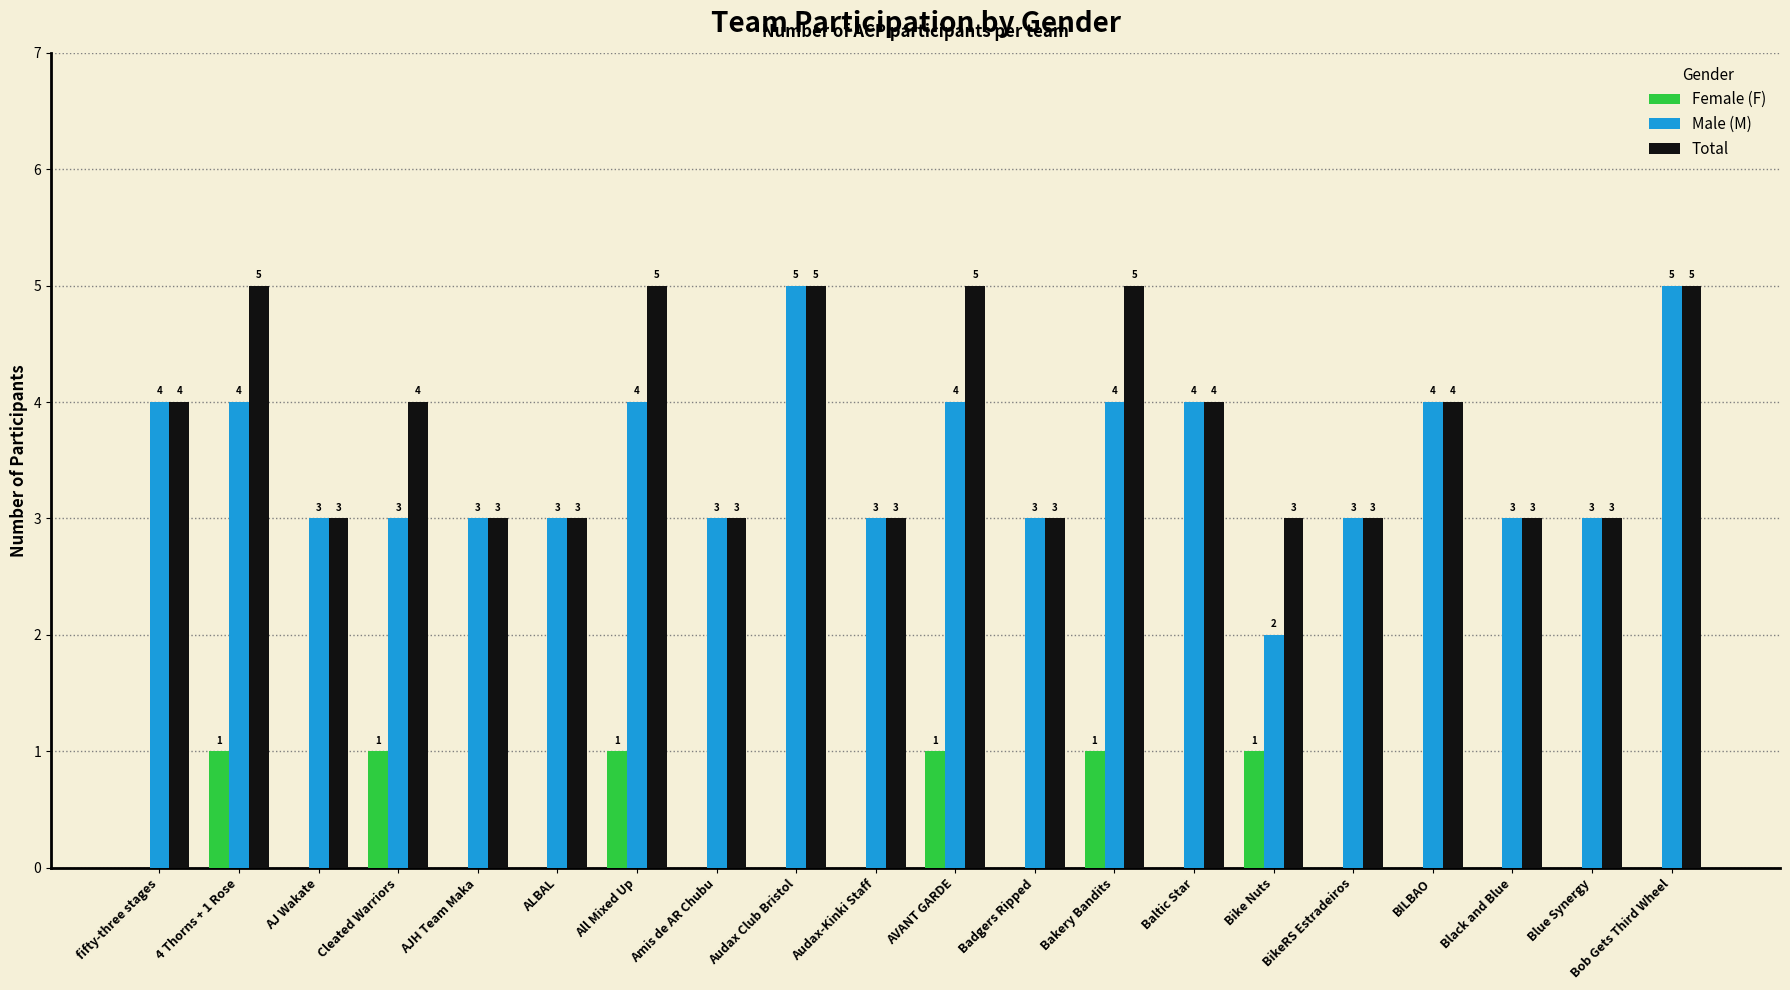

Which series has the largest total across all categories?

Total